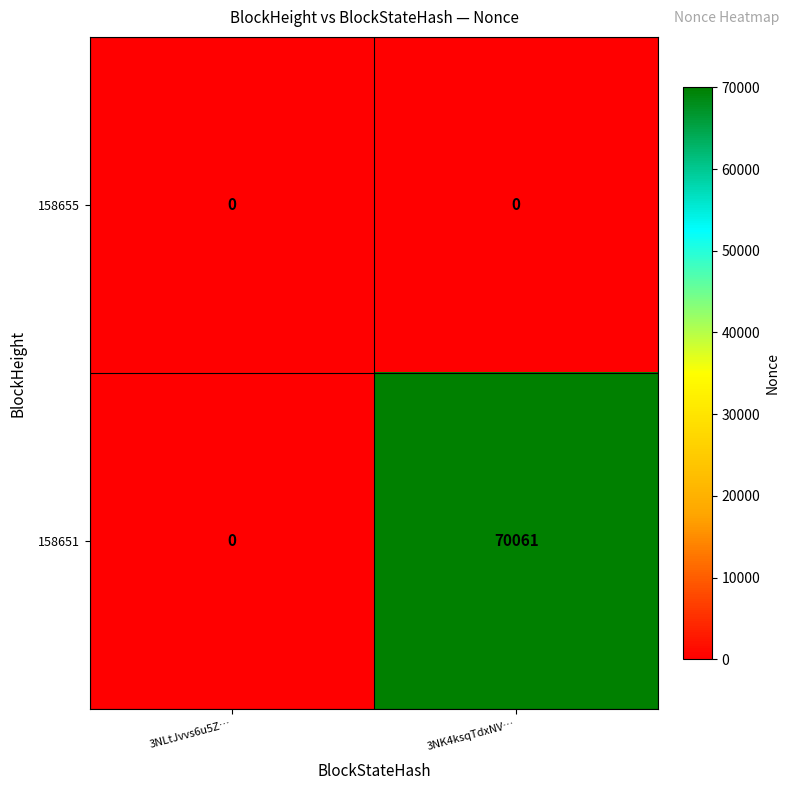

Between 3NLtJvvs6u5Z… and 3NK4ksqTdxNV…, which series saw the biggest shift?

158651